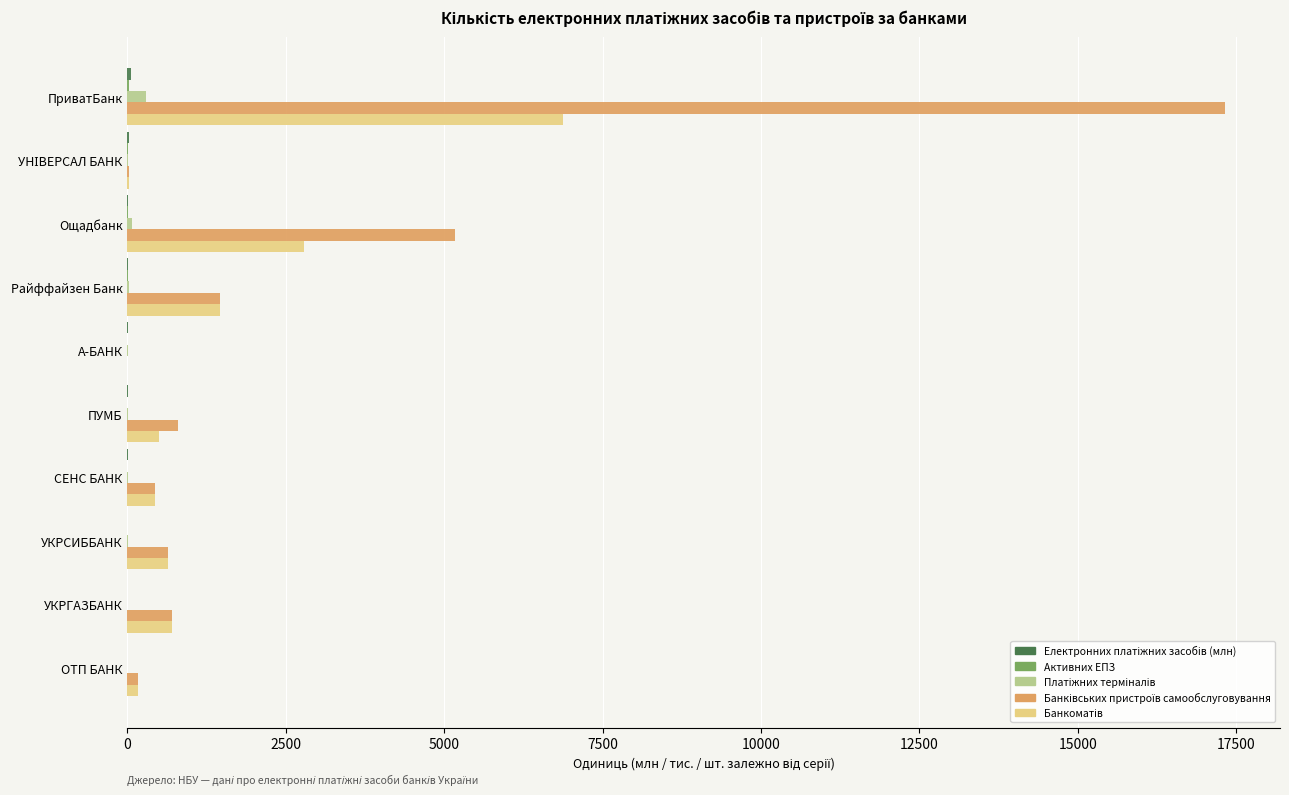

At which category is the sum across all series the highest?

ПриватБанк